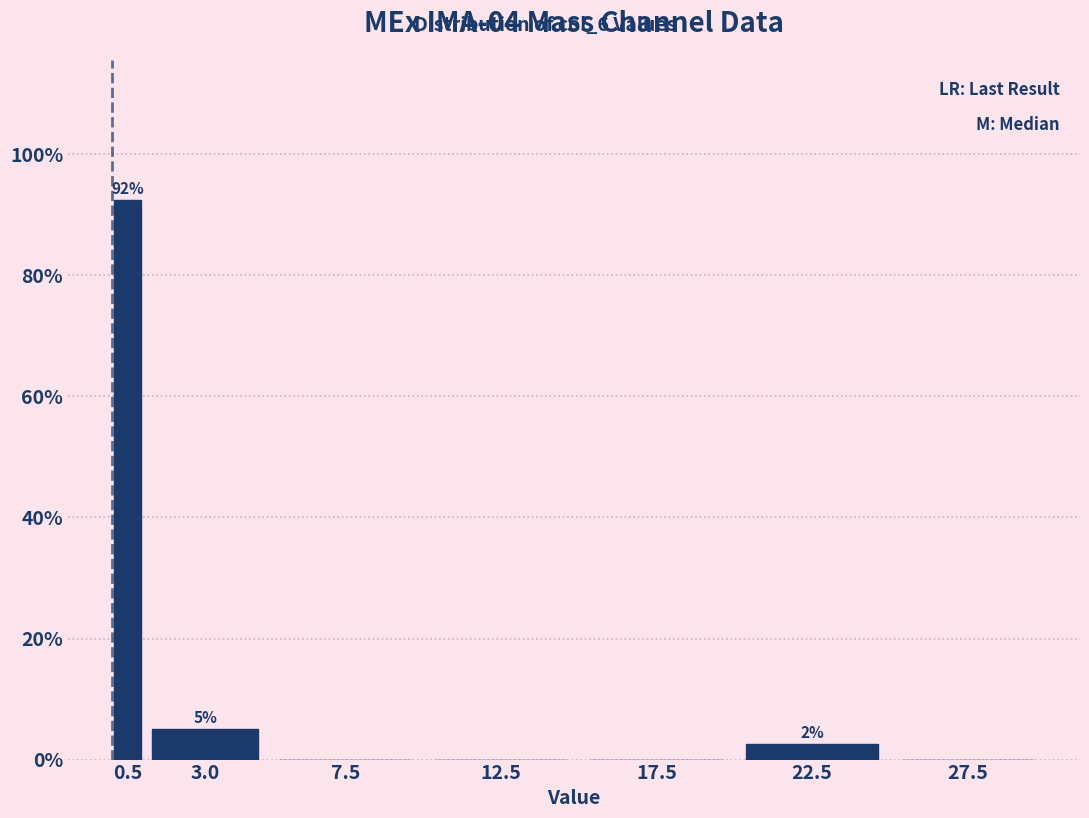

Reading right to left, what are all the values shown in this chart?

27.5=0.0	22.5=2.5	17.5=0.0	12.5=0.0	7.5=0.0	3.0=5.0	0.5=92.5